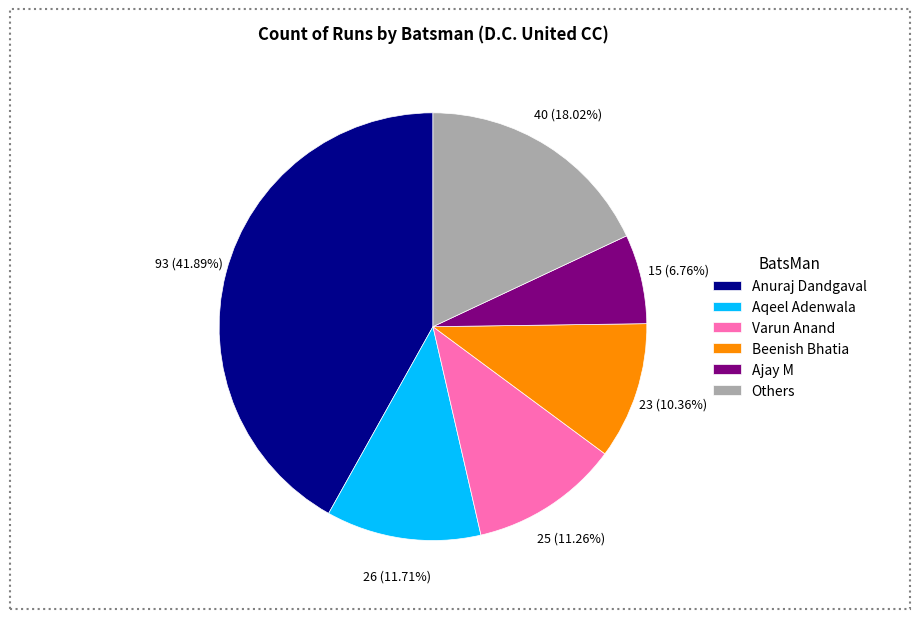

To the nearest percent, what is the difference between the largest and smallest slice percentages?

35%